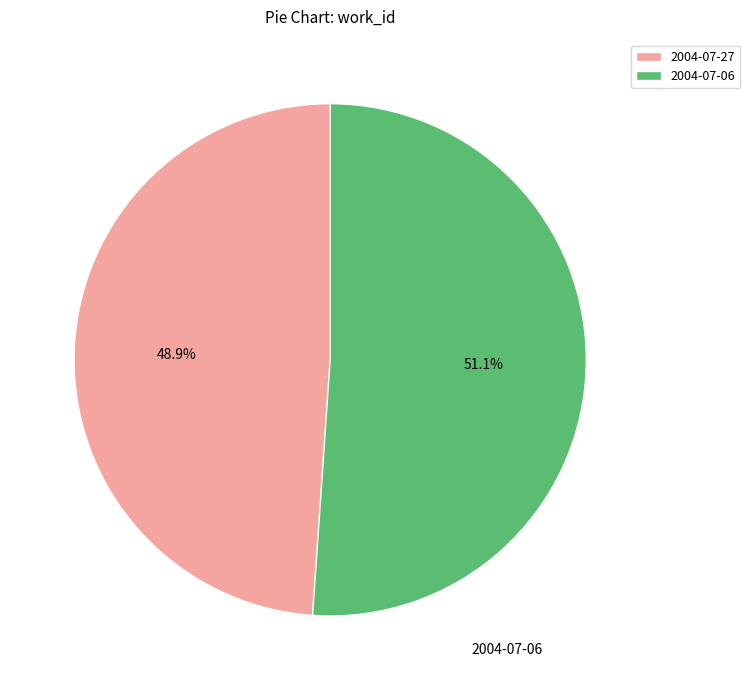

To the nearest percent, what is the combined percentage of 2004-07-06 and 2004-07-27?

100%